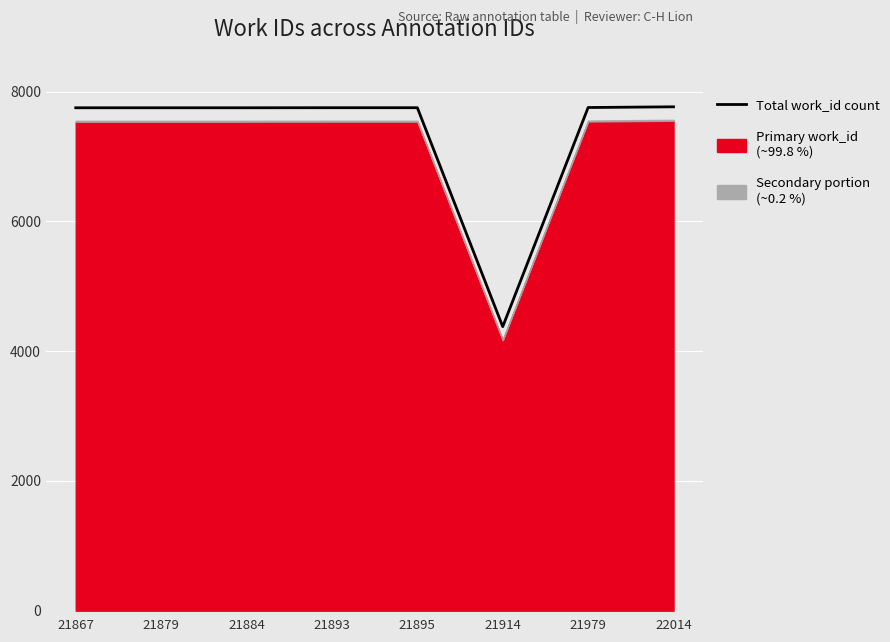

What is the smallest value displayed?

4377